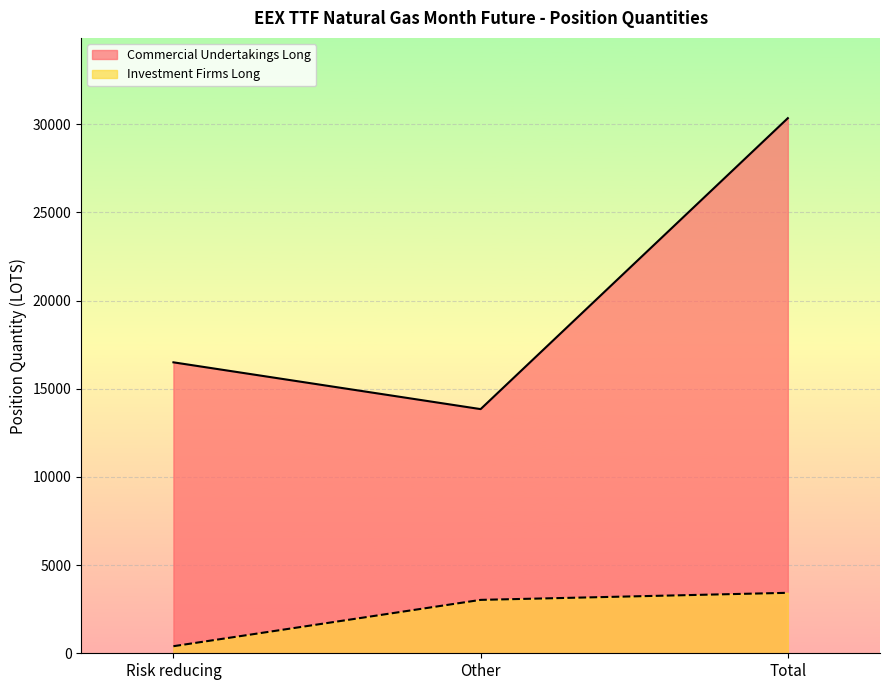

What is the label of the 1st point from the right?

Total